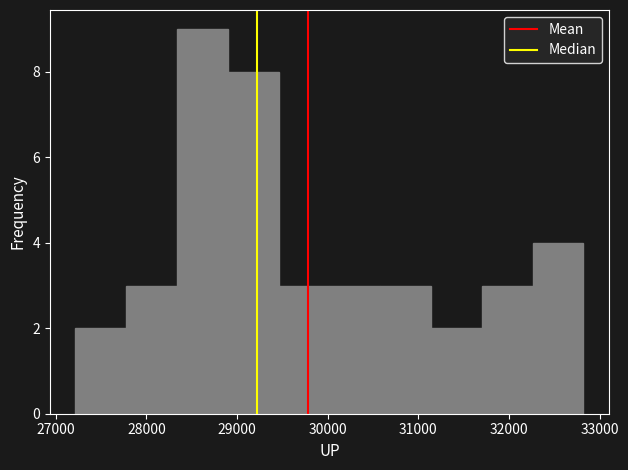

Reading left to right, transcribe this chart: for each bar, give the range it covers on the x-axis and its height. Neither the bar edges nor the heights are printed on the chart, so give them approximately, as read against the axes.

27200 to 27800: 2
27800 to 28300: 3
28300 to 28900: 9
28900 to 29500: 8
29500 to 30000: 3
30000 to 30600: 3
30600 to 31100: 3
31100 to 31700: 2
31700 to 32300: 3
32300 to 32800: 4